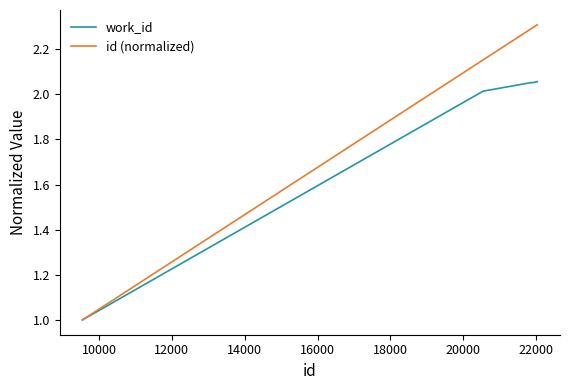

Which series has the largest range (max minus min)?

id (normalized)